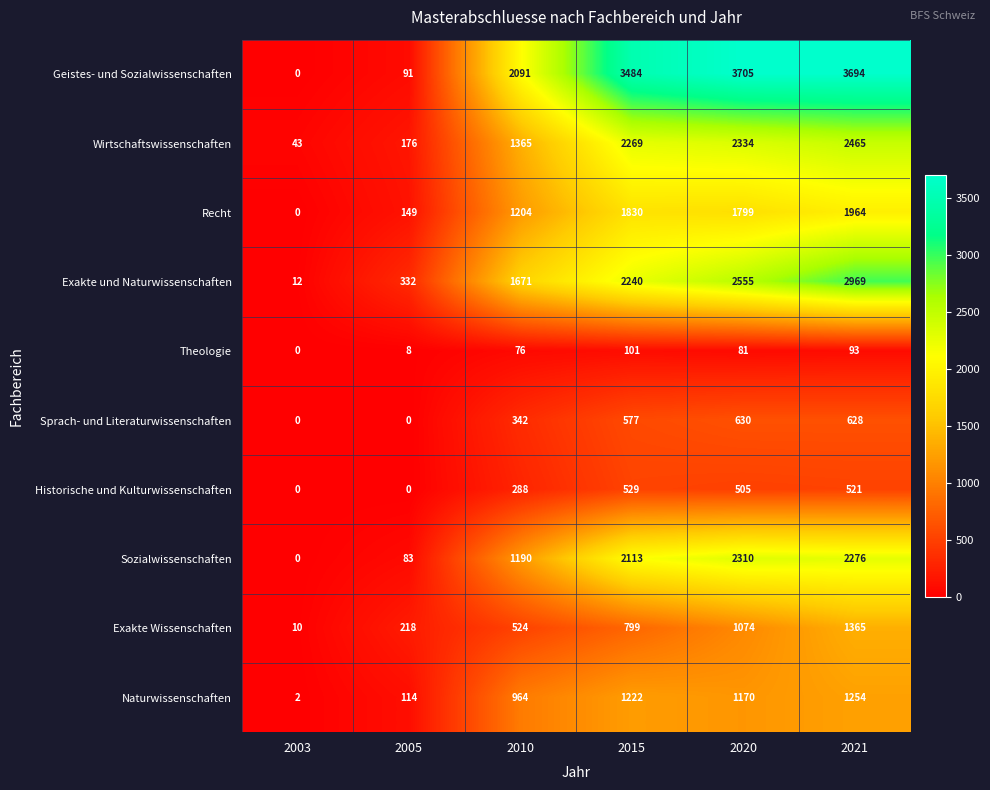

How many Exakte und Naturwissenschaften values are between 332 and 2555?

4